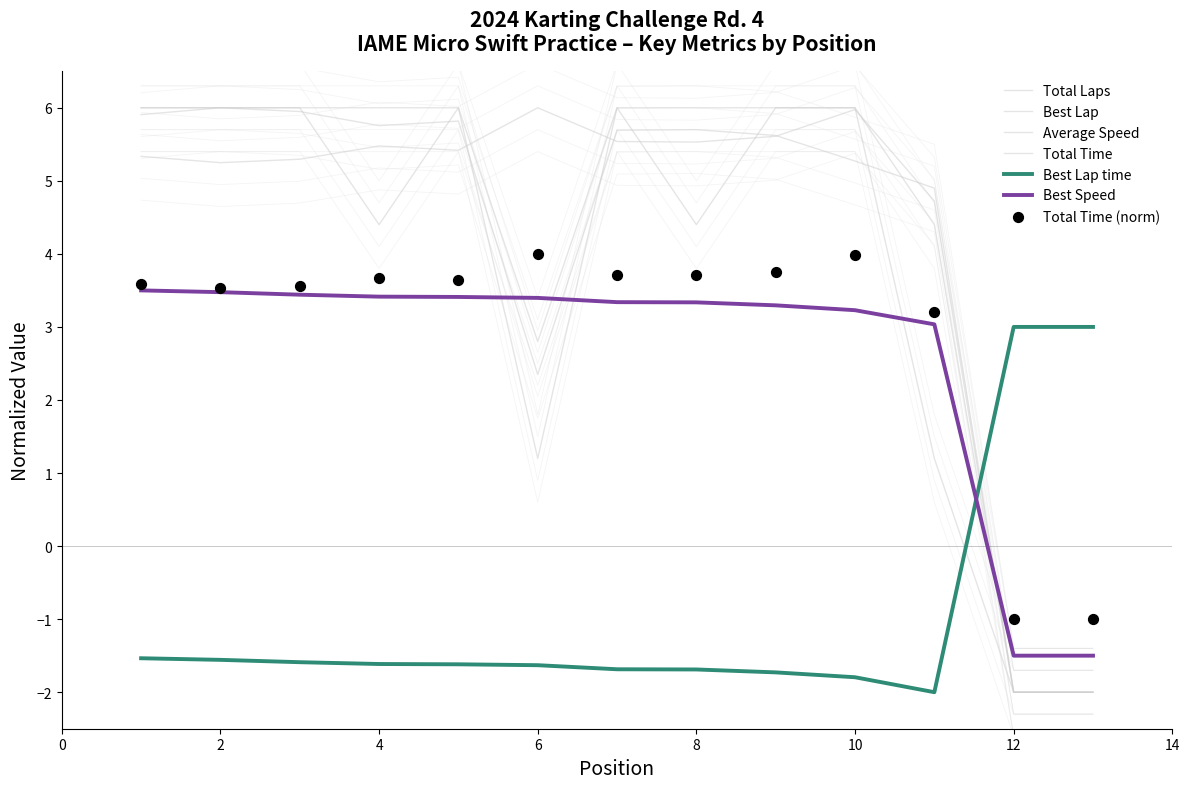

At which category is the sum across all series the highest?

1